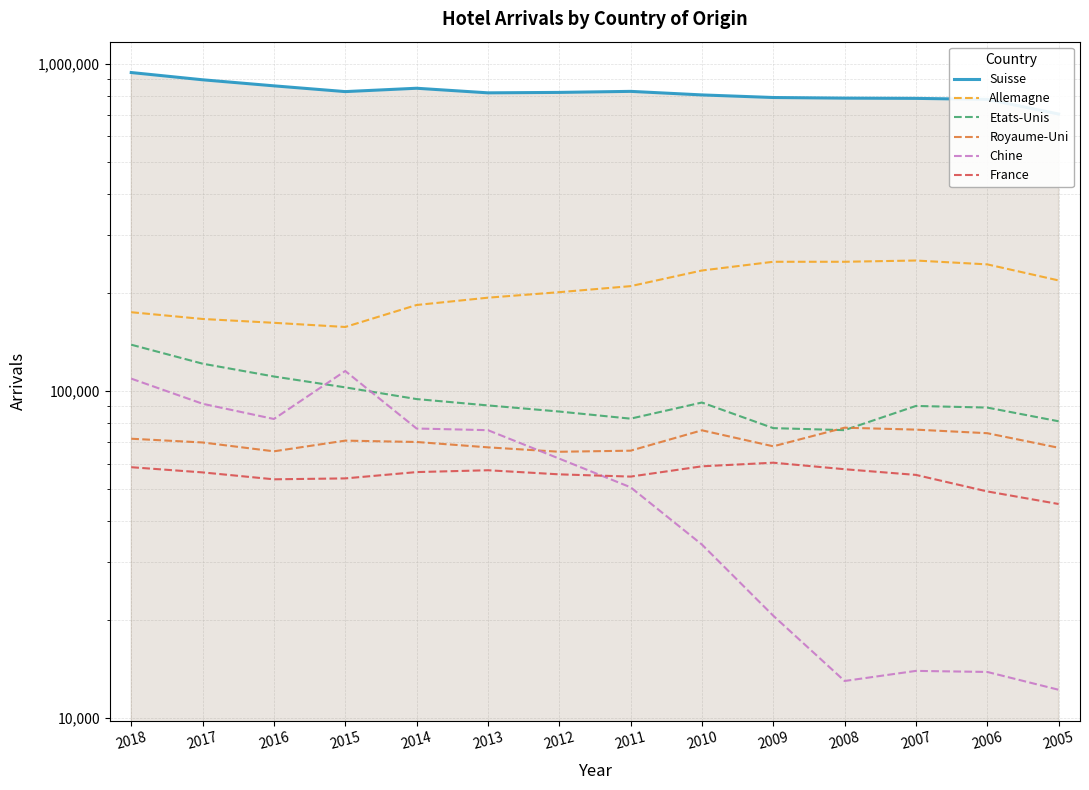

True or false: France and Allemagne cross at least once.

False